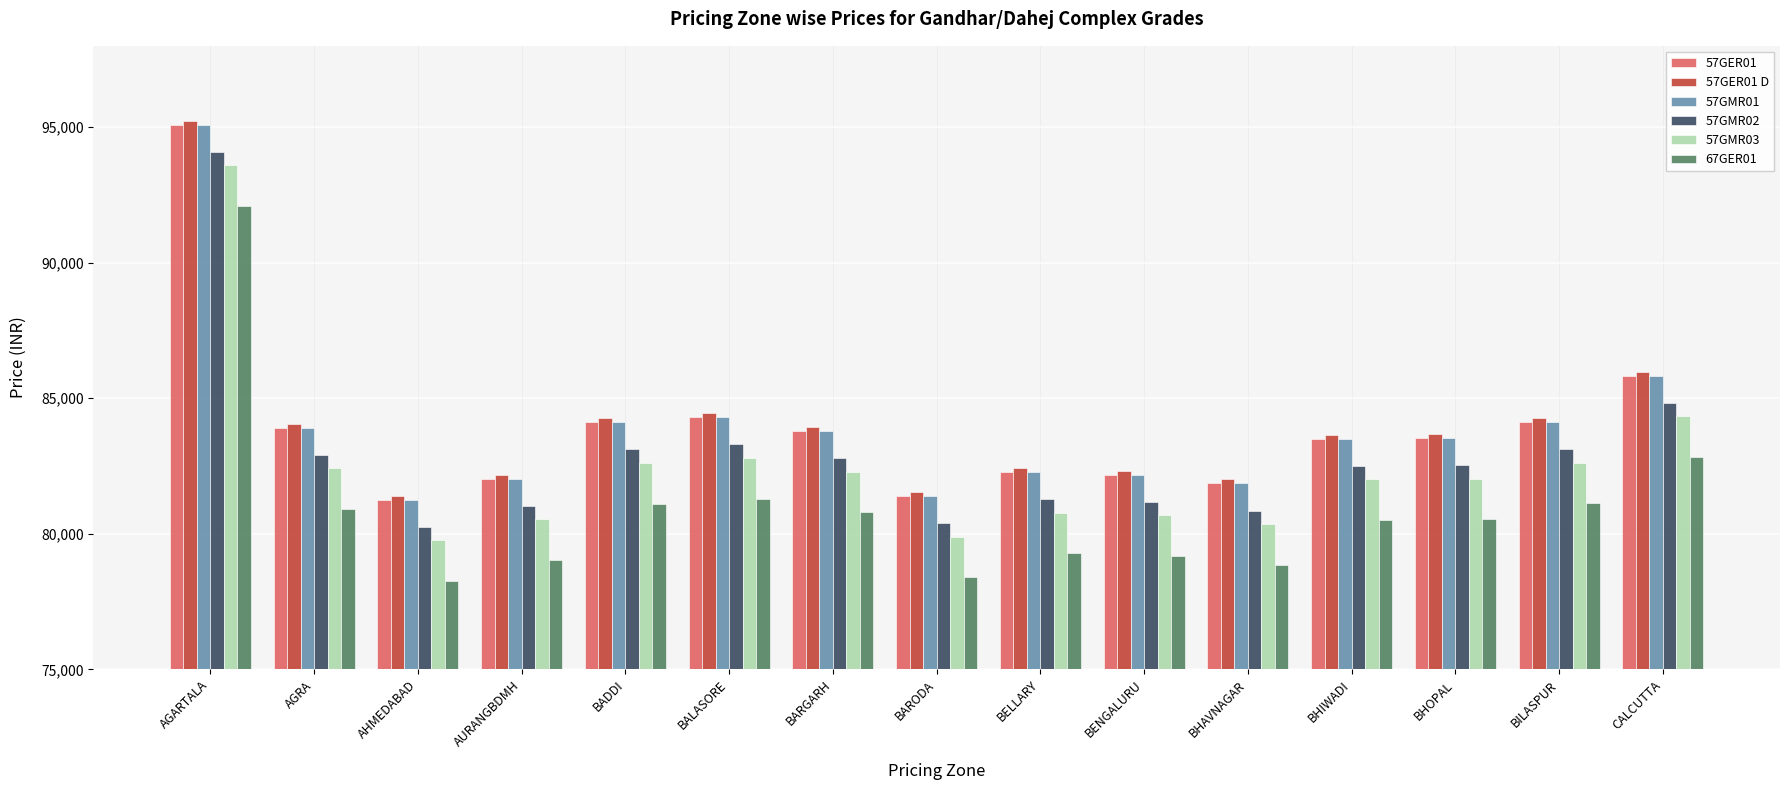

What is the spread (max minus min) of values at BHIWADI?

3150